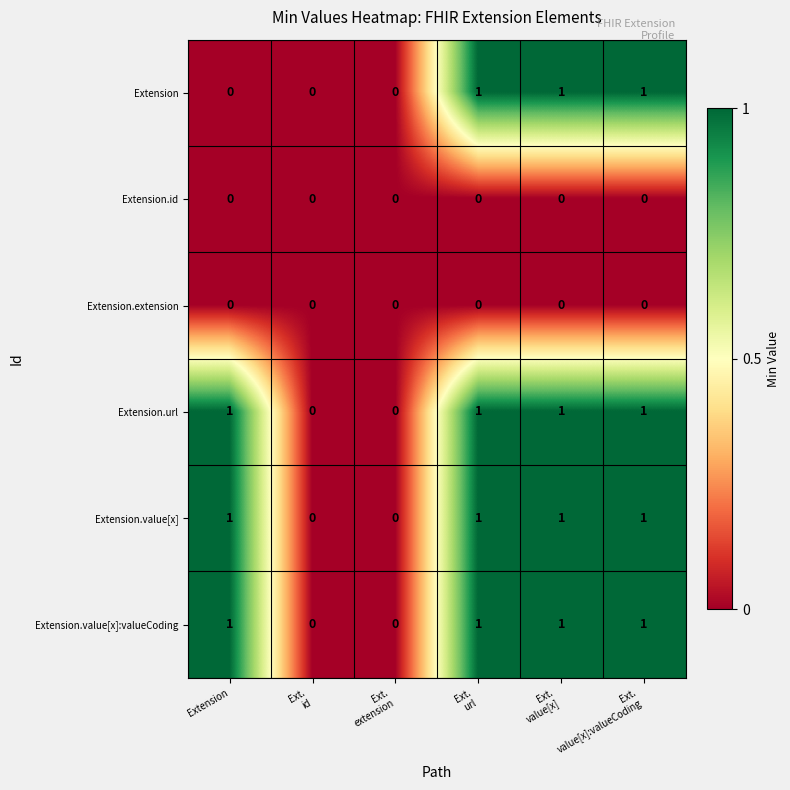

What is the sum of all Extension.value[x] values?

4